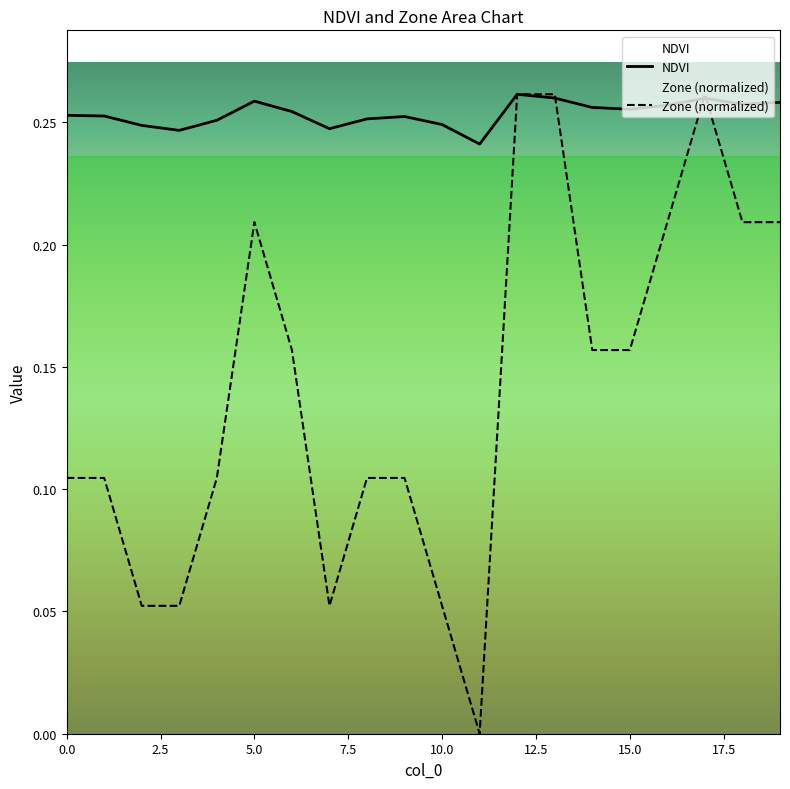

Does the chart display data point markers on the line(s)?

No